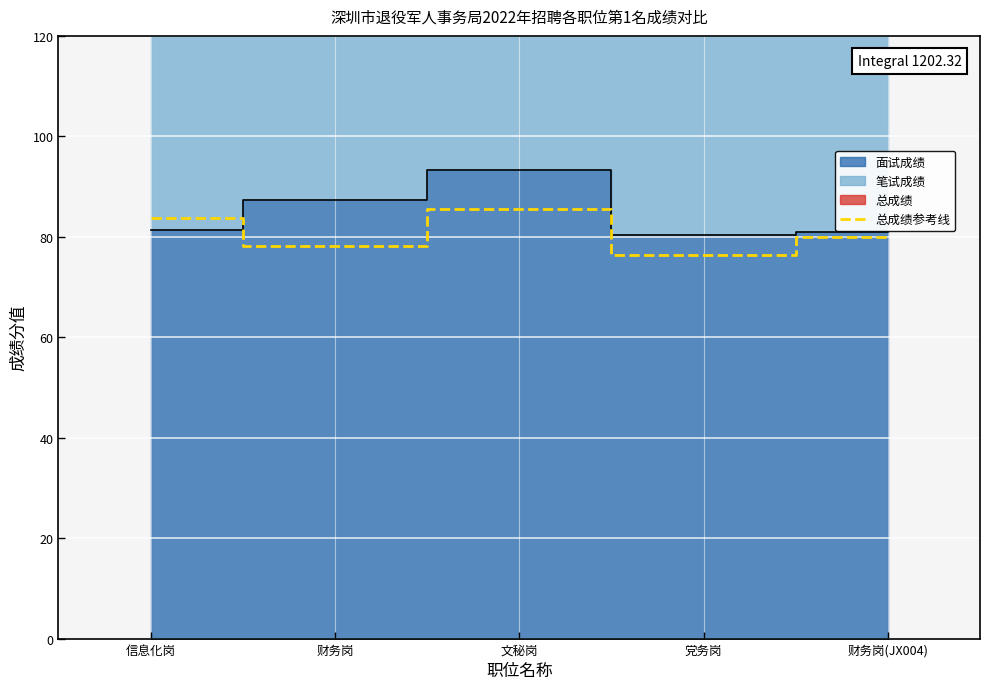

The value at 信息化岗 is 83.8. True or false?

True